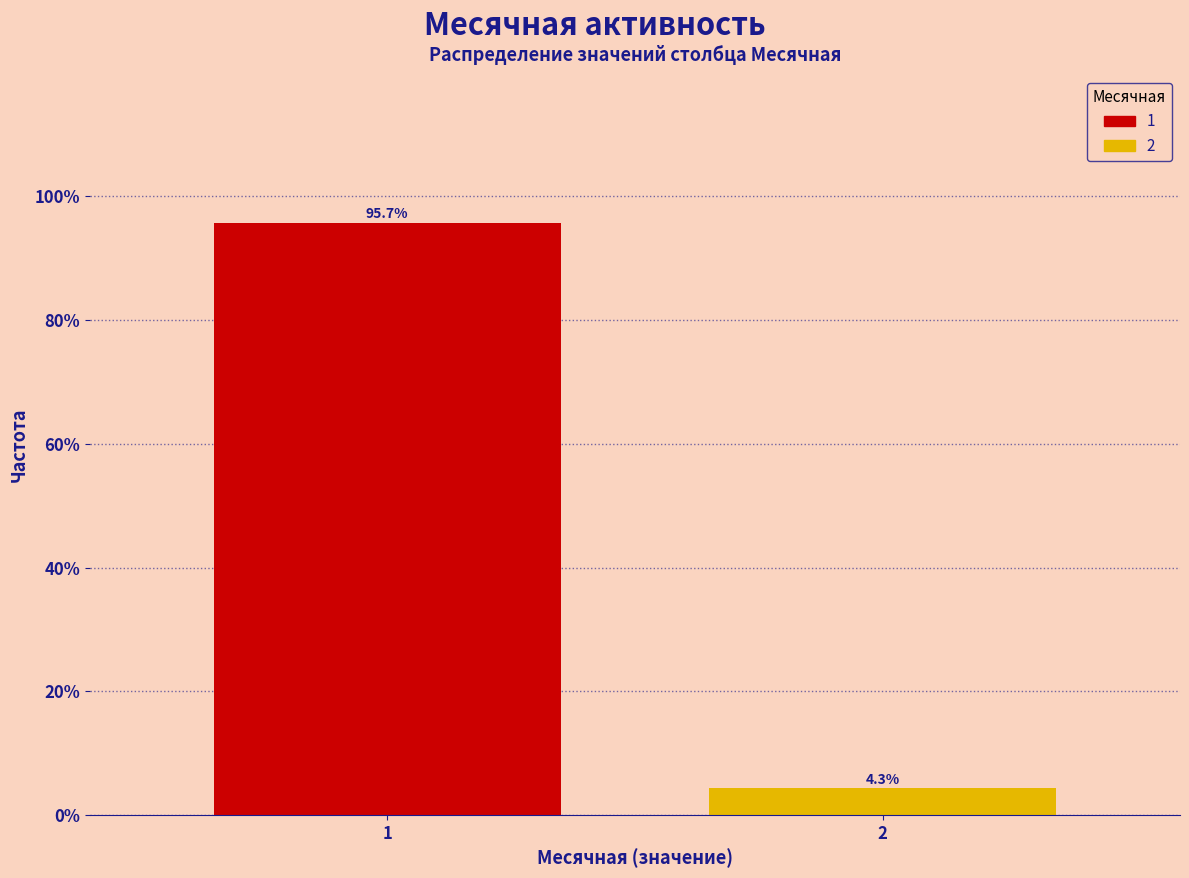

Does the chart contain any negative values?

No